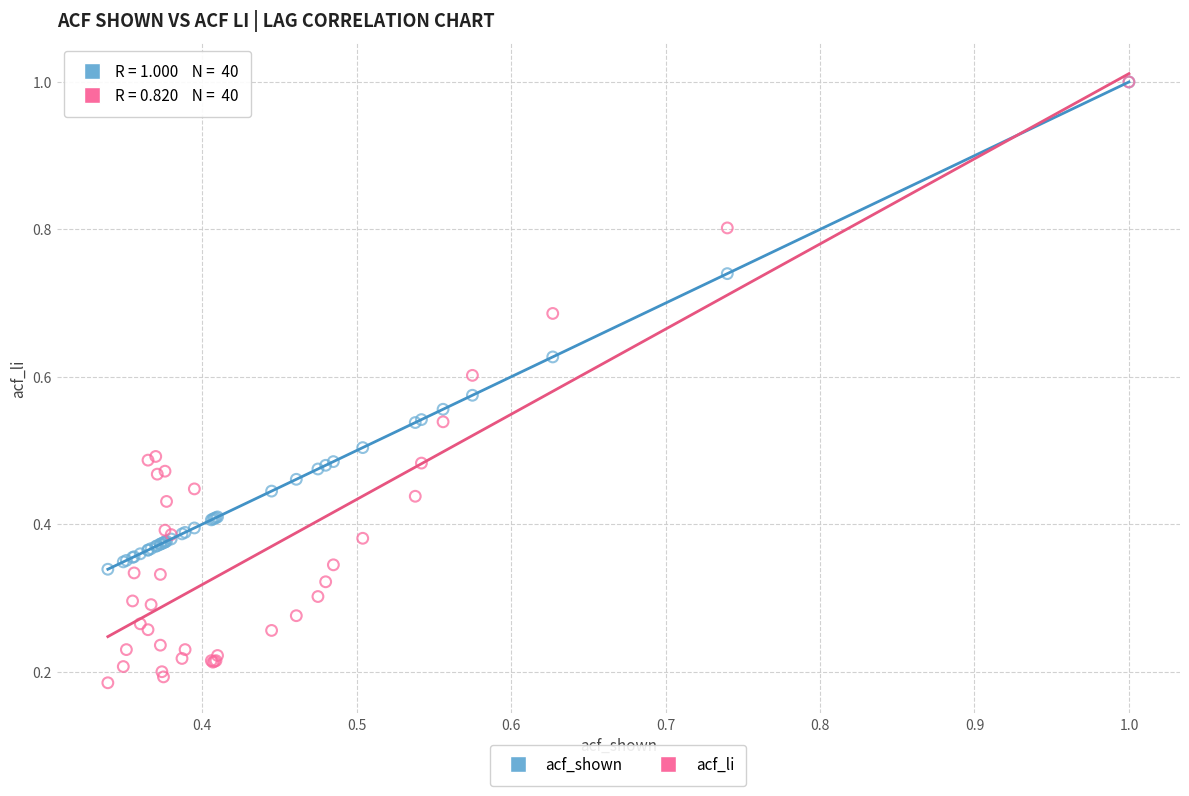

What are all the series names shown in the legend?

acf_shown, acf_li